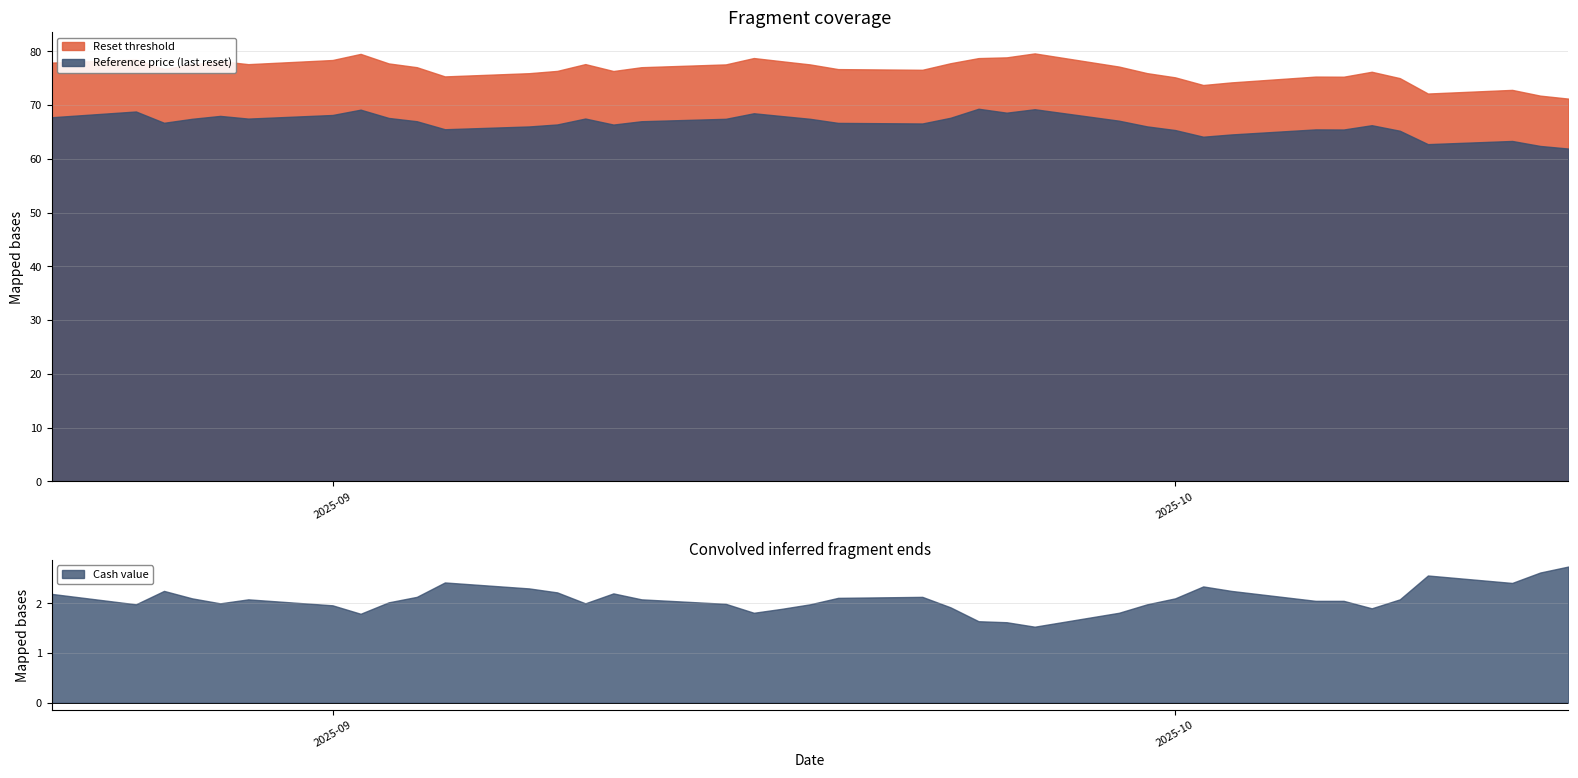

How many data points in Reset threshold are above 77?

20